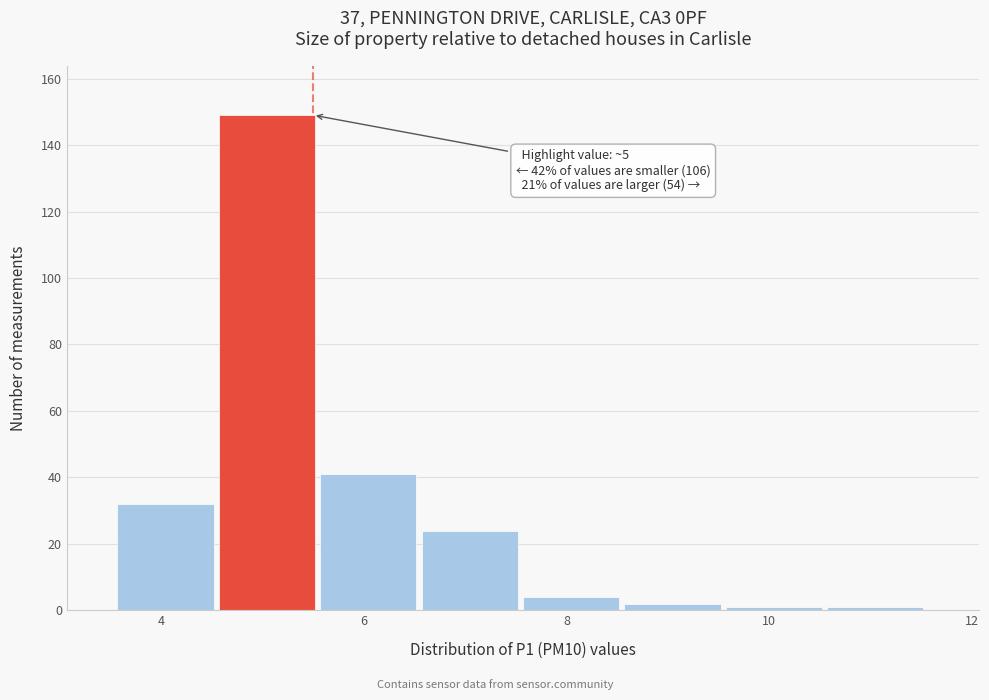

Over which range of the x-axis is the bar tallest?

4.6 to 5.6